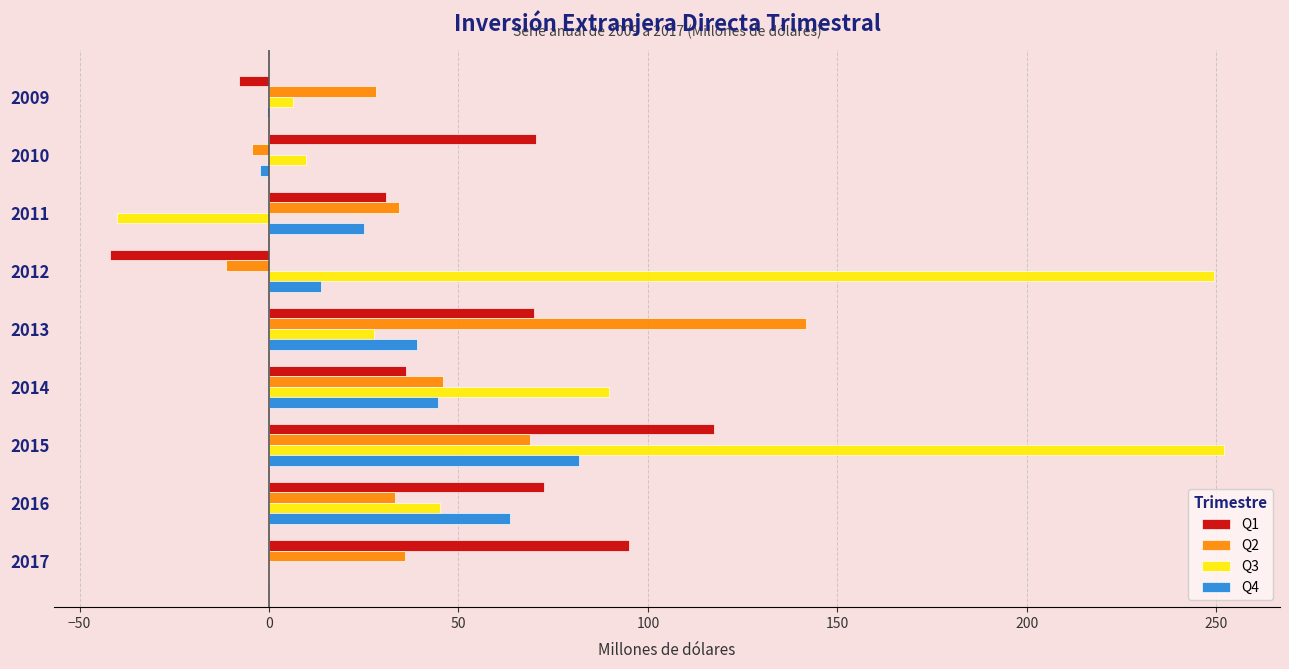

Which series changed the most between 2012 and 2016?

Q3